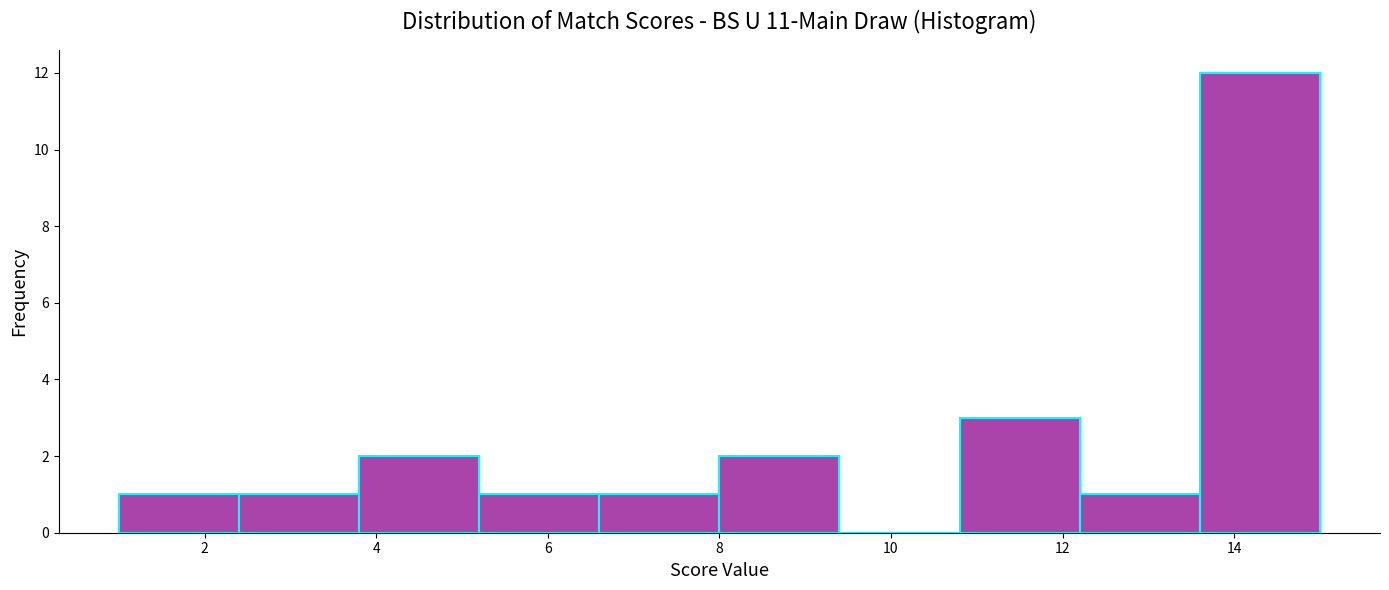

Over which range of the x-axis is the bar tallest?

13.6 to 15.0